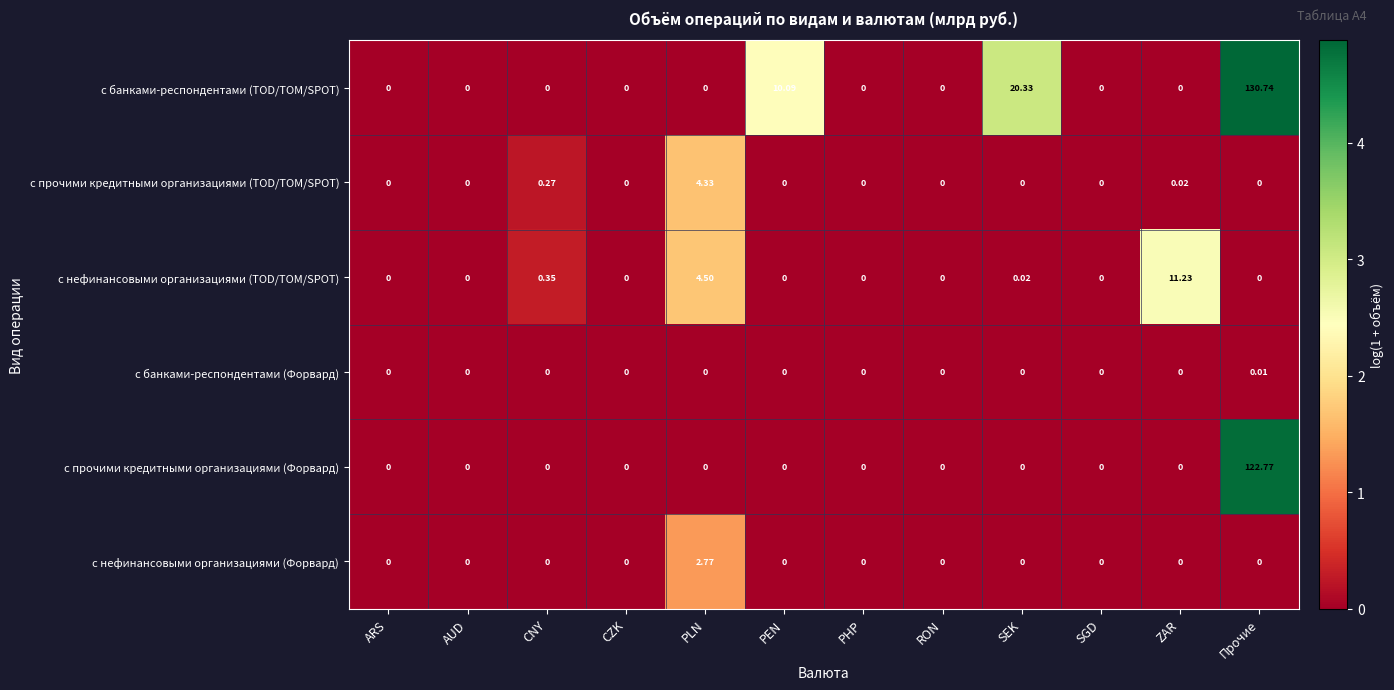

Between ARS and PLN, which series saw the biggest shift?

с нефинансовыми организациями (TOD/TOM/SPOT)